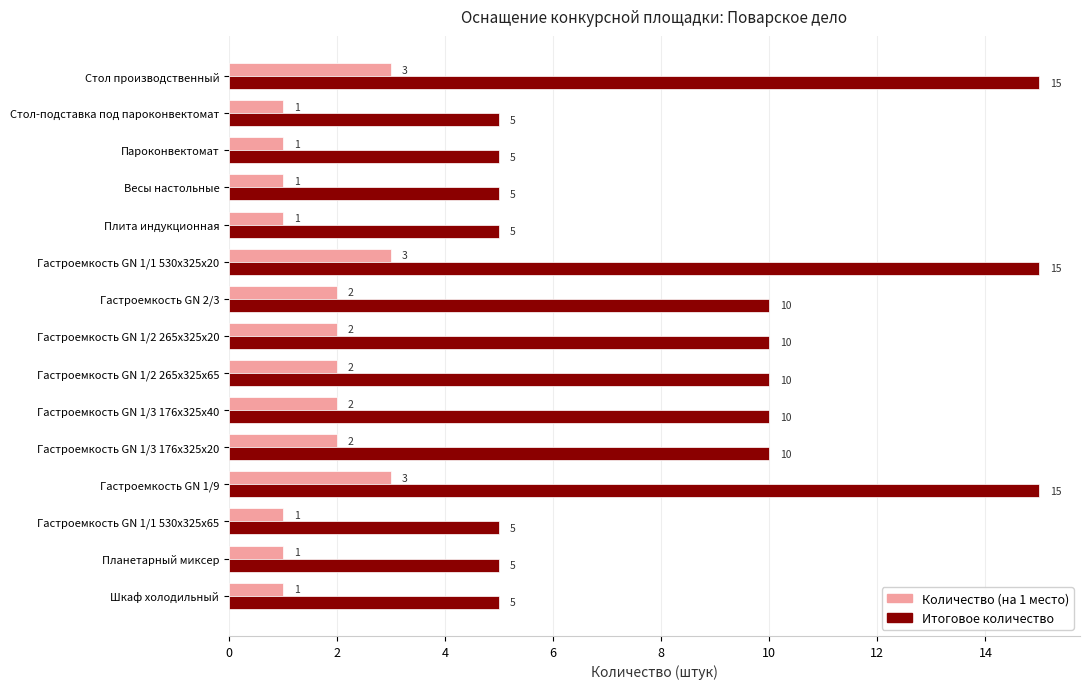

What is the maximum value shown in the chart?

15